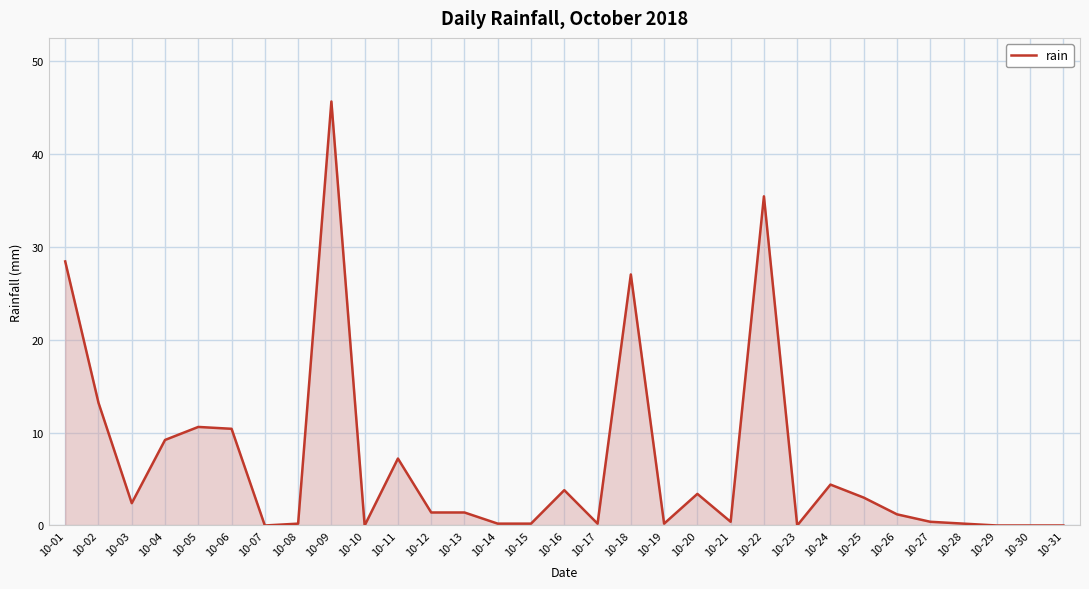

What is the change in value from 10-13 to 10-30?

-1.4